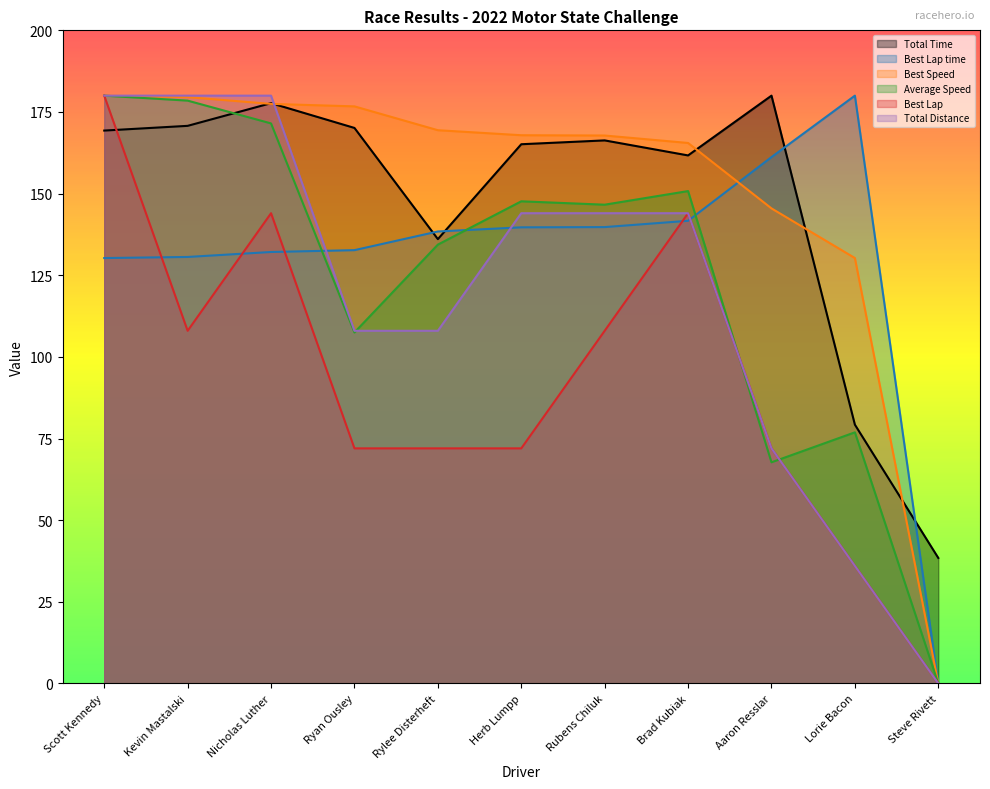

Reading left to right, extract all data points from this chart.

Total Time: Scott Kennedy=169.3	Kevin Mastalski=170.8	Nicholas Luther=177.7	Ryan Ousley=170.1	Rylee Disterheft=136.1	Herb Lumpp=165.1	Rubens Chiluk=166.3	Brad Kubiak=161.7	Aaron Resslar=180.0	Lorie Bacon=79.3	Steve Rivett=38.4
Best Lap time: Scott Kennedy=130.3	Kevin Mastalski=130.6	Nicholas Luther=132.1	Ryan Ousley=132.7	Rylee Disterheft=138.4	Herb Lumpp=139.7	Rubens Chiluk=139.8	Brad Kubiak=141.7	Aaron Resslar=161.2	Lorie Bacon=180.0	Steve Rivett=0.0
Best Speed: Scott Kennedy=180.0	Kevin Mastalski=179.5	Nicholas Luther=177.5	Ryan Ousley=176.7	Rylee Disterheft=169.4	Herb Lumpp=167.9	Rubens Chiluk=167.8	Brad Kubiak=165.5	Aaron Resslar=145.5	Lorie Bacon=130.3	Steve Rivett=0.0
Average Speed: Scott Kennedy=180.0	Kevin Mastalski=178.5	Nicholas Luther=171.5	Ryan Ousley=107.5	Rylee Disterheft=134.4	Herb Lumpp=147.6	Rubens Chiluk=146.6	Brad Kubiak=150.8	Aaron Resslar=67.7	Lorie Bacon=76.9	Steve Rivett=0.0
Best Lap: Scott Kennedy=180.0	Kevin Mastalski=108.0	Nicholas Luther=144.0	Ryan Ousley=72.0	Rylee Disterheft=72.0	Herb Lumpp=72.0	Rubens Chiluk=108.0	Brad Kubiak=144.0	Aaron Resslar=72.0	Lorie Bacon=36.0	Steve Rivett=0.0
Total Distance: Scott Kennedy=180.0	Kevin Mastalski=180.0	Nicholas Luther=180.0	Ryan Ousley=108.0	Rylee Disterheft=108.0	Herb Lumpp=144.0	Rubens Chiluk=144.0	Brad Kubiak=144.0	Aaron Resslar=72.0	Lorie Bacon=36.0	Steve Rivett=0.0